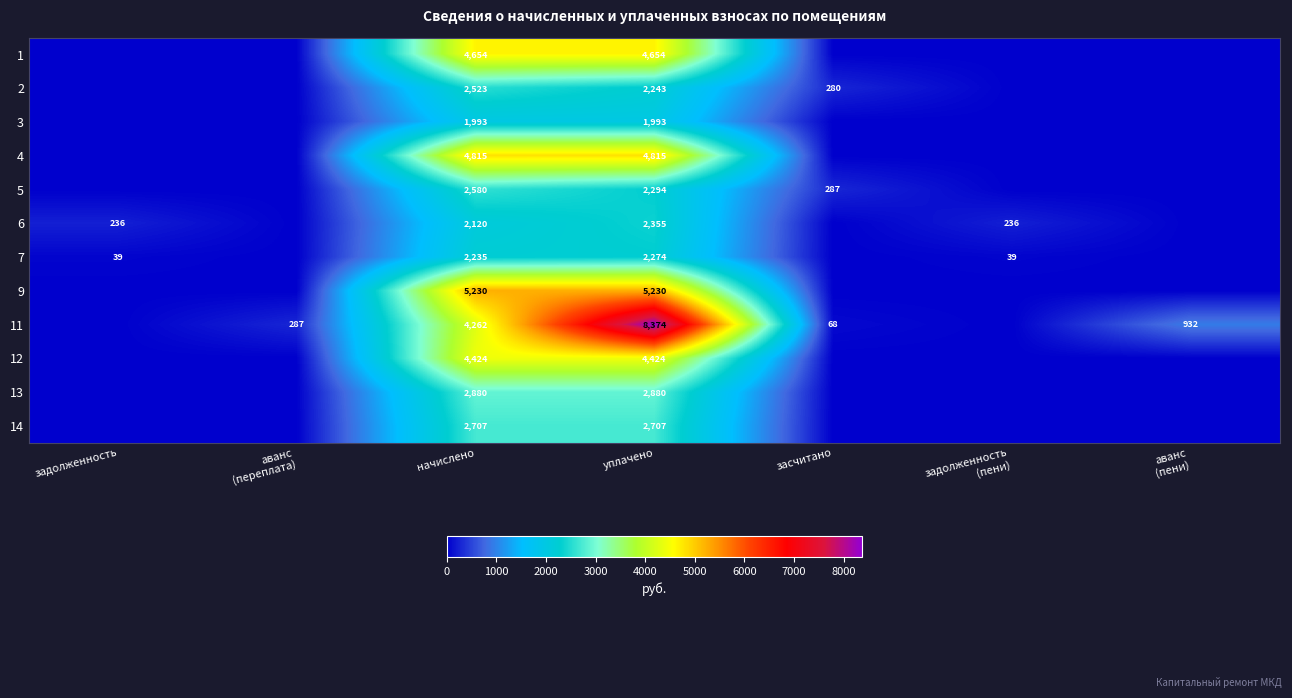

At how many categories does at least one series exceed 6477?

1